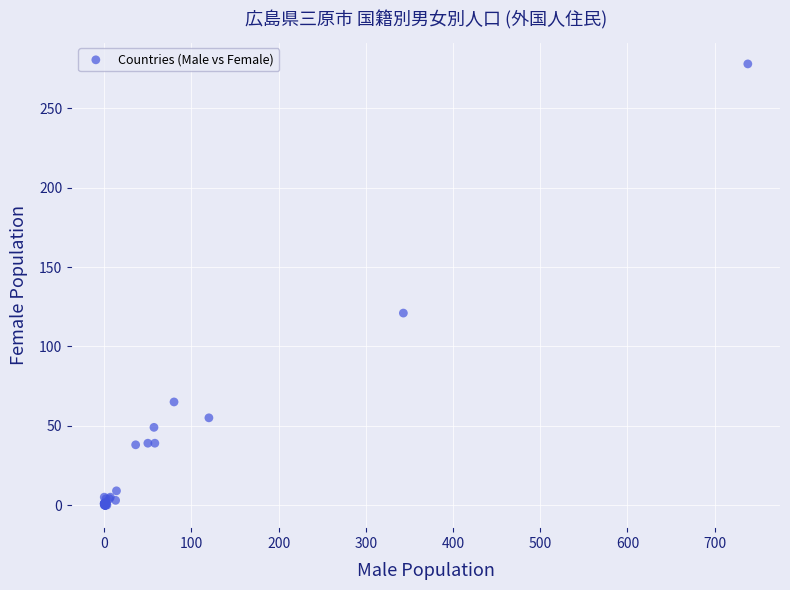

What Y value in the scatter plot is closest to 139?

121